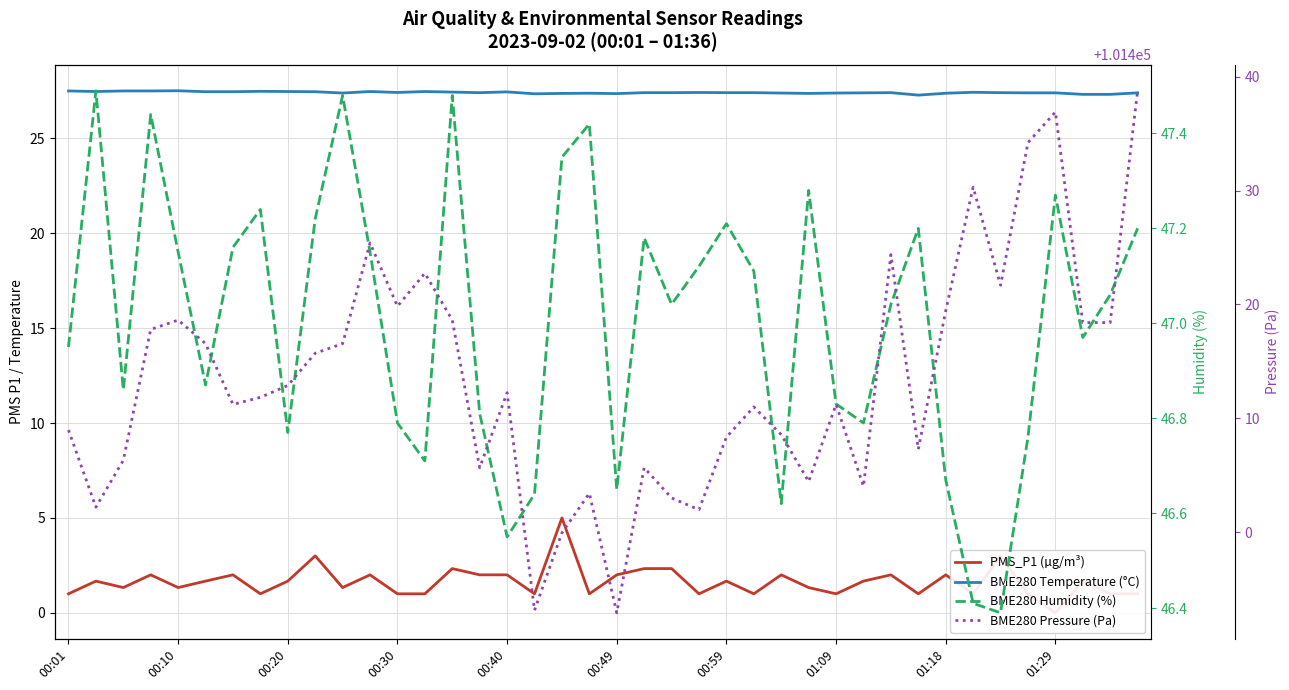

What is the difference between the BME280 Humidity (%) values at 00:59 and 00:20?

0.4